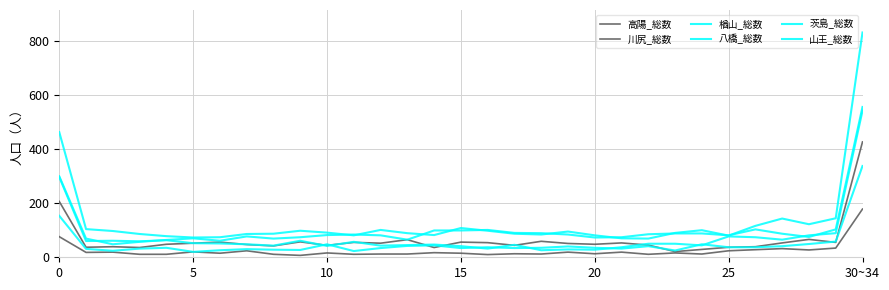

Does the chart display data point markers on the line(s)?

No